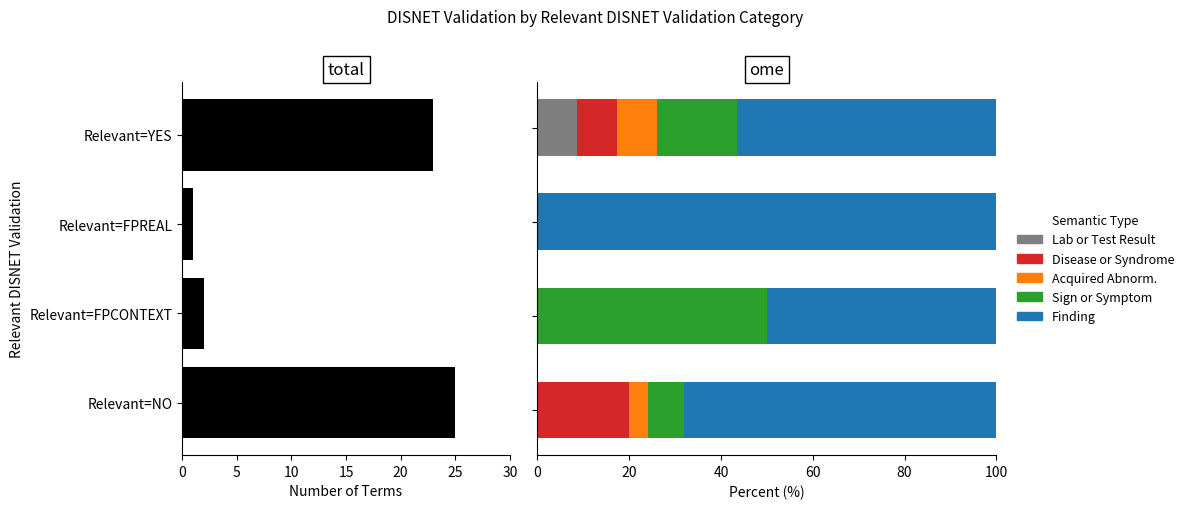

Reading left to right, list all the values displayed in this chart.

total count: 23.0	1.0	2.0	25.0
Lab or Test Result: 8.7	0.0	0.0	0.0
Disease or Syndrome: 8.7	0.0	0.0	20.0
Acquired Abnormality: 8.7	0.0	0.0	4.0
Sign or Symptom: 17.4	0.0	50.0	8.0
Finding: 56.5	100.0	50.0	68.0